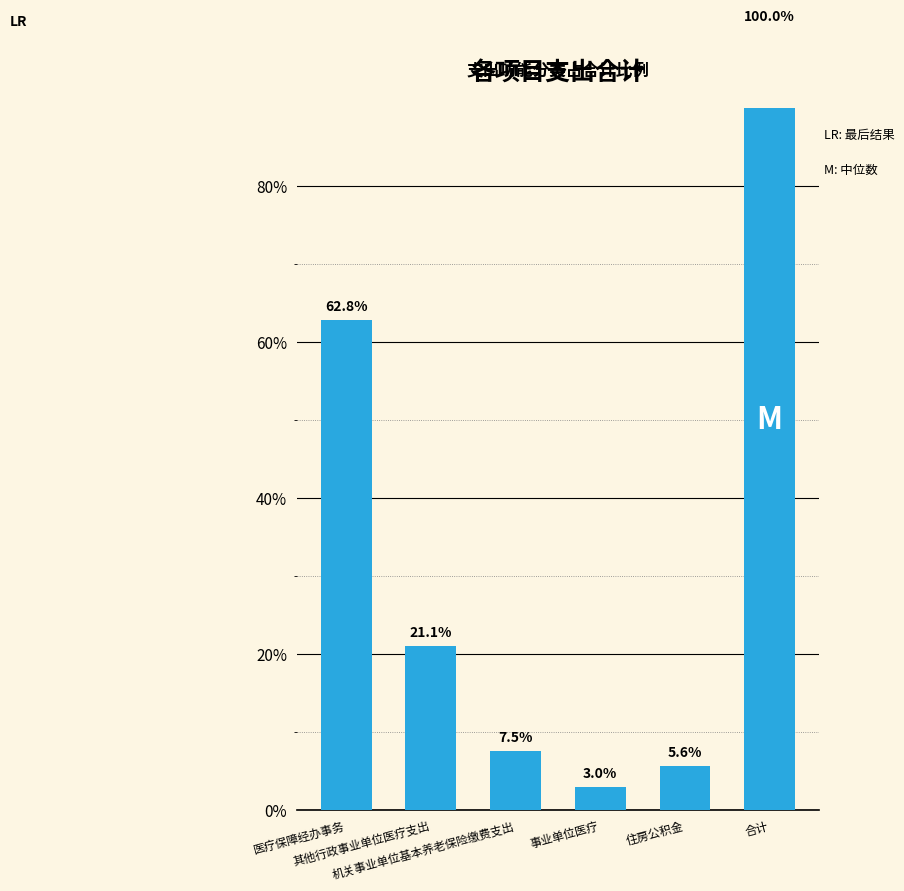

Rank the categories by value from highest to lowest.

合计, 医疗保障经办事务, 其他行政事业单位医疗支出, 机关事业单位基本养老保险缴费支出, 住房公积金, 事业单位医疗